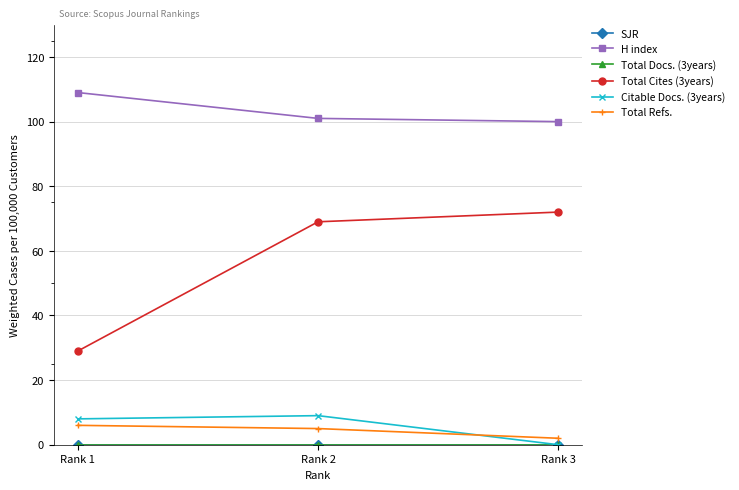

Which has a higher value, Rank 3 or Rank 2?

Rank 3